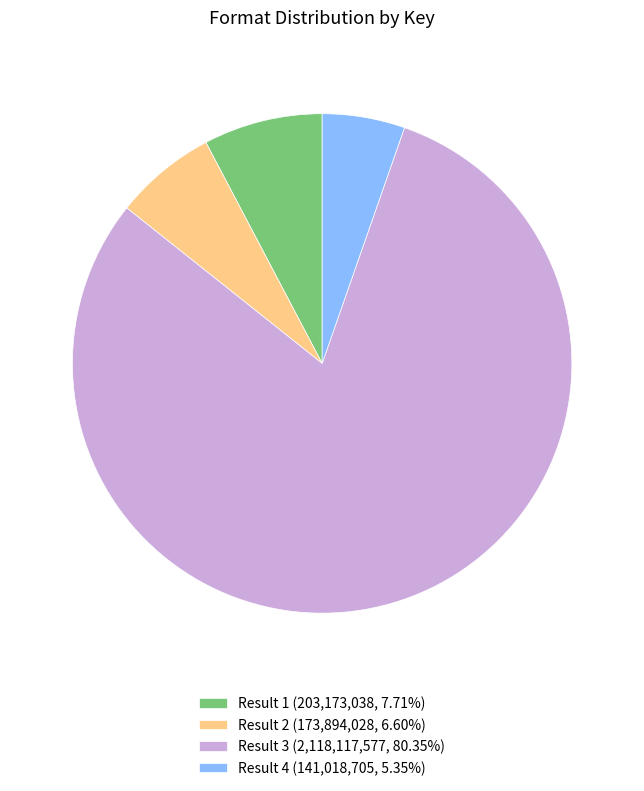

Is the sum of Result 4 (141,018,705, 5.35%) and Result 1 (203,173,038, 7.71%) greater than half?

No